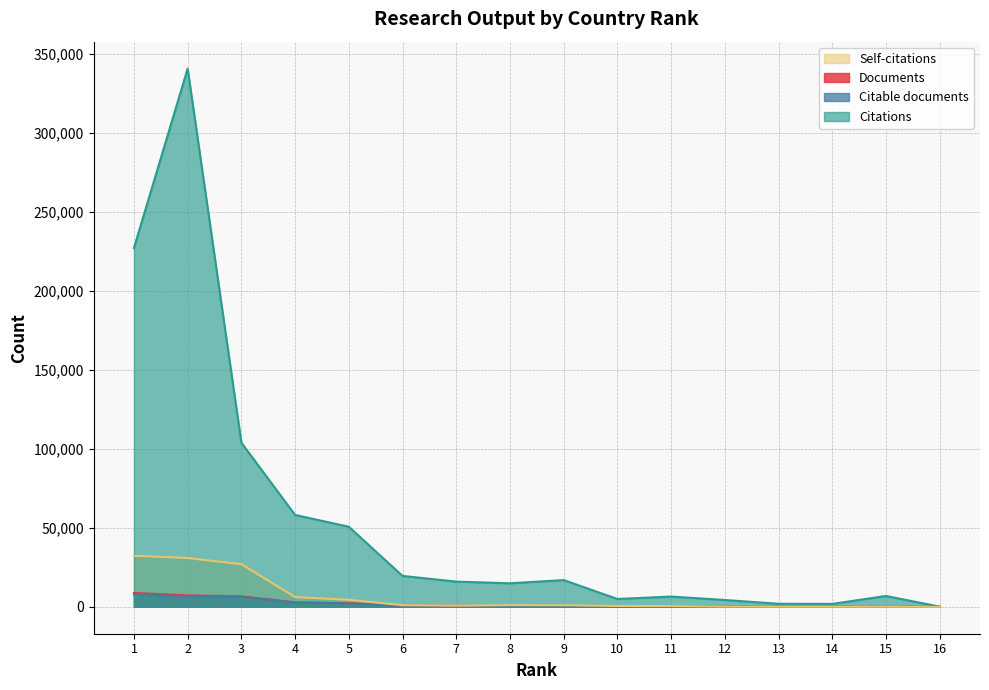

What is the difference between the highest and lowest values at 16?

97